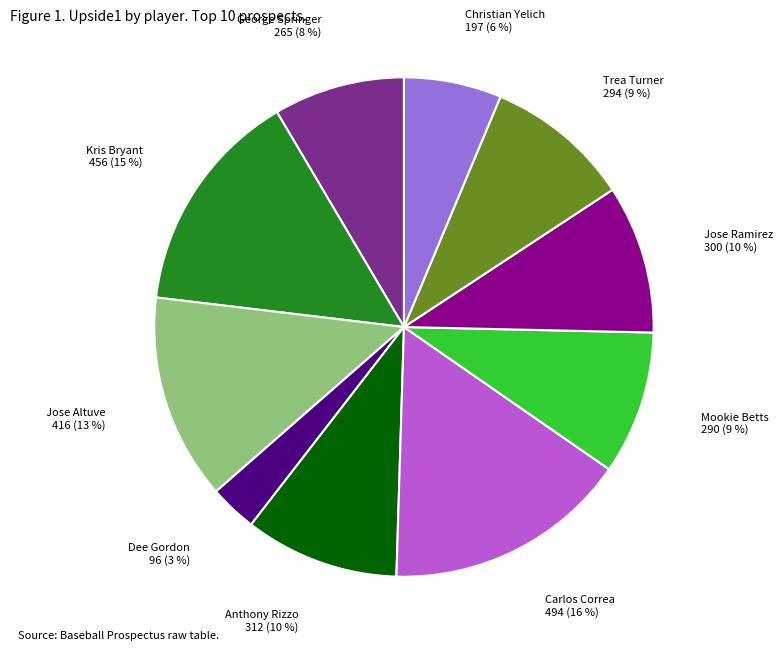

Is there a majority slice in this chart?

No